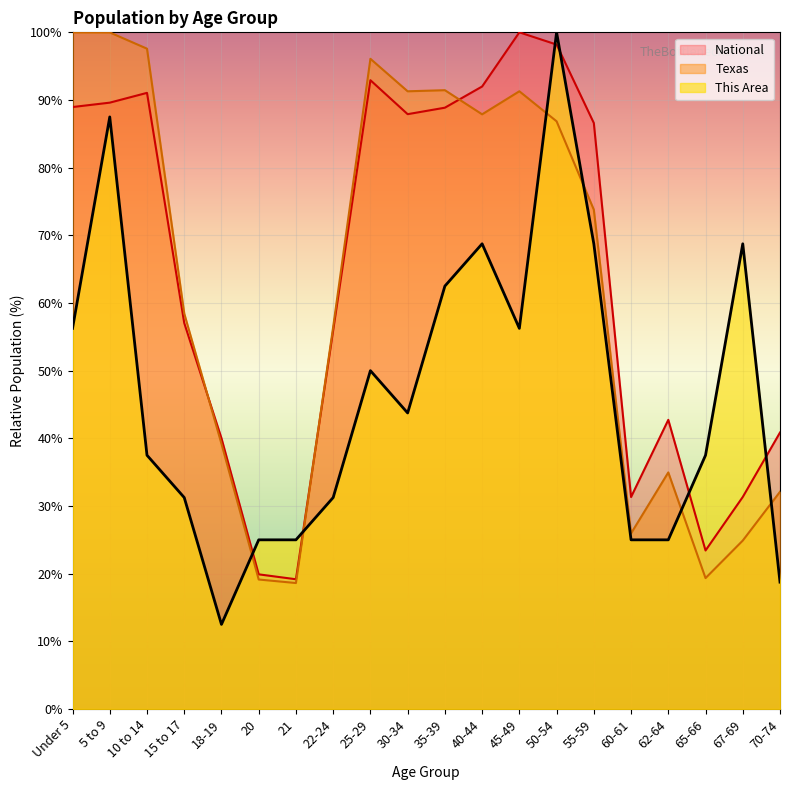

At which label does Texas reach its peak?

Under 5